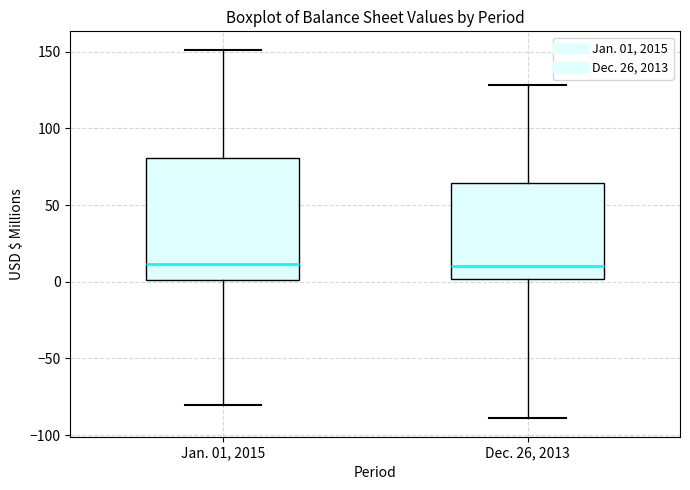

Where is the lower edge of the box for Jan. 01, 2015 on the y-axis? The values are not printed on the chart, so give them approximately, as read against the axis.

0